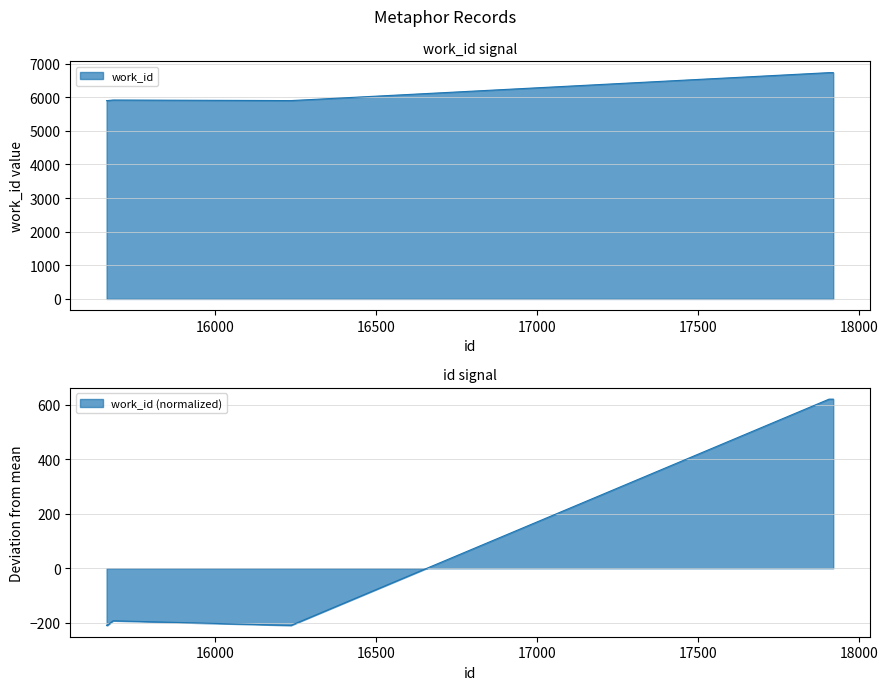

Rank the categories by value from highest to lowest.

17906, 17919, 15684, 15664, 15665, 15666, 16235, 16236